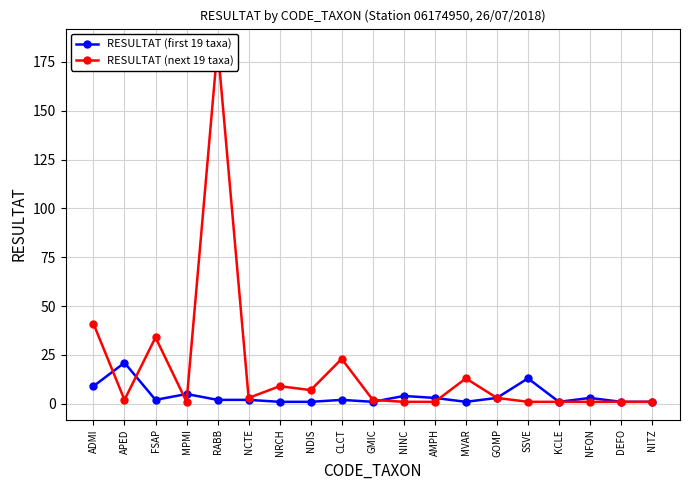

After their last crossing, which series has the higher values: RESULTAT (first 19 taxa) or RESULTAT (next 19 taxa)?

RESULTAT (next 19 taxa)